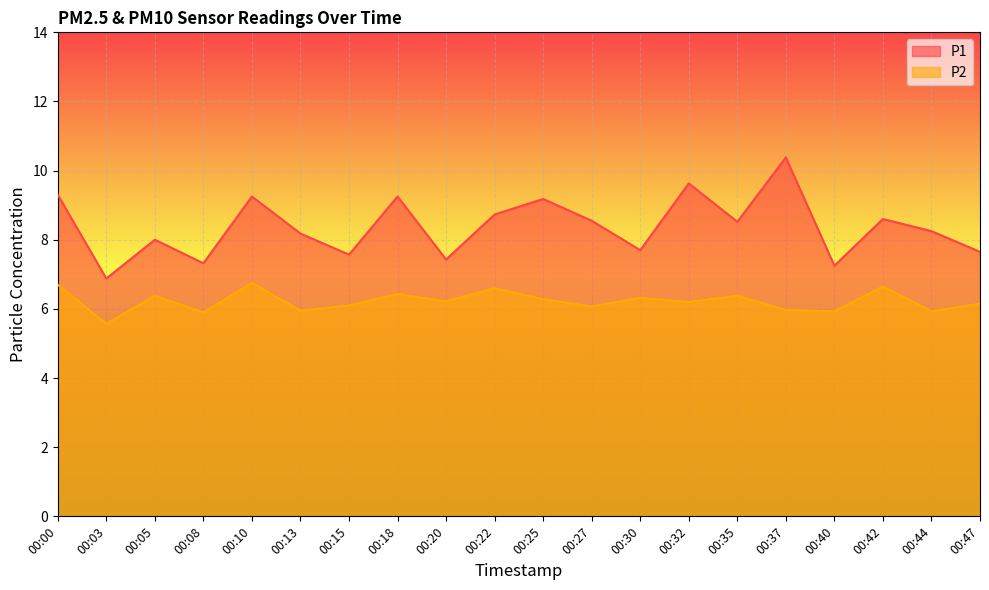

Reading right to left, transcribe all the data shown in this chart.

P1: 00:47=7.7	00:44=8.2	00:42=8.6	00:40=7.2	00:37=10.4	00:35=8.5	00:32=9.6	00:30=7.7	00:27=8.6	00:25=9.2	00:22=8.7	00:20=7.4	00:18=9.2	00:15=7.6	00:13=8.2	00:10=9.2	00:08=7.3	00:05=8.0	00:03=6.9	00:00=9.3
P2: 00:47=6.2	00:44=5.9	00:42=6.7	00:40=5.9	00:37=6.0	00:35=6.4	00:32=6.2	00:30=6.3	00:27=6.1	00:25=6.3	00:22=6.6	00:20=6.2	00:18=6.4	00:15=6.1	00:13=6.0	00:10=6.8	00:08=5.9	00:05=6.4	00:03=5.6	00:00=6.7